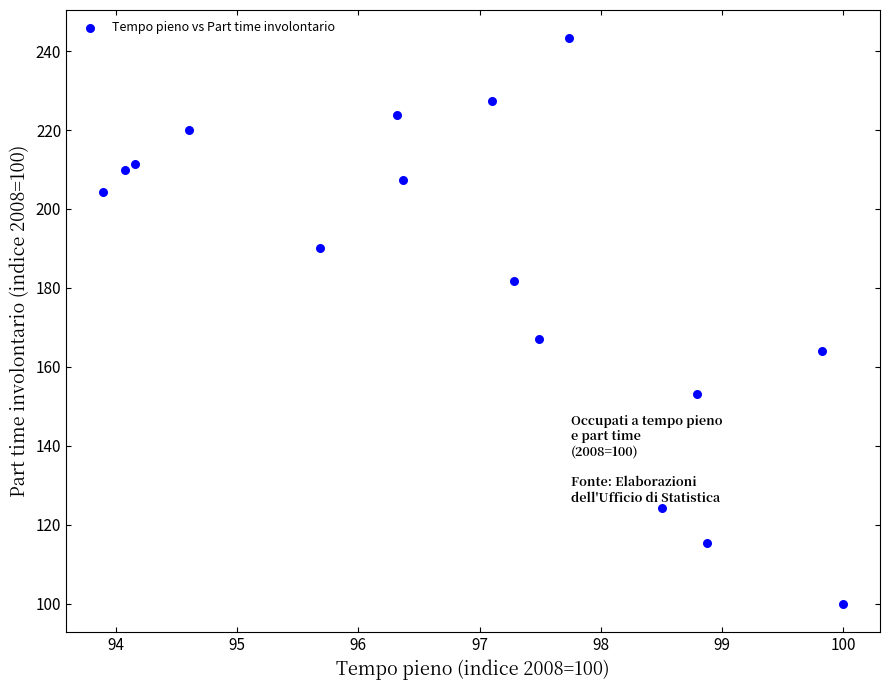

What Y value in the scatter plot is closest to 171?

167.2